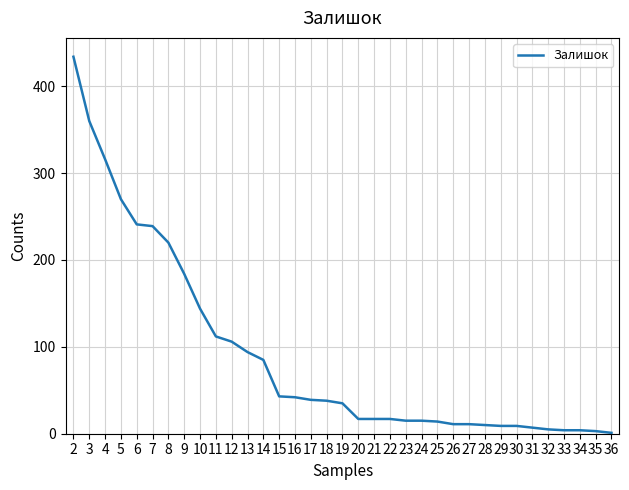

True or false: the data shows 39 at 17.

True